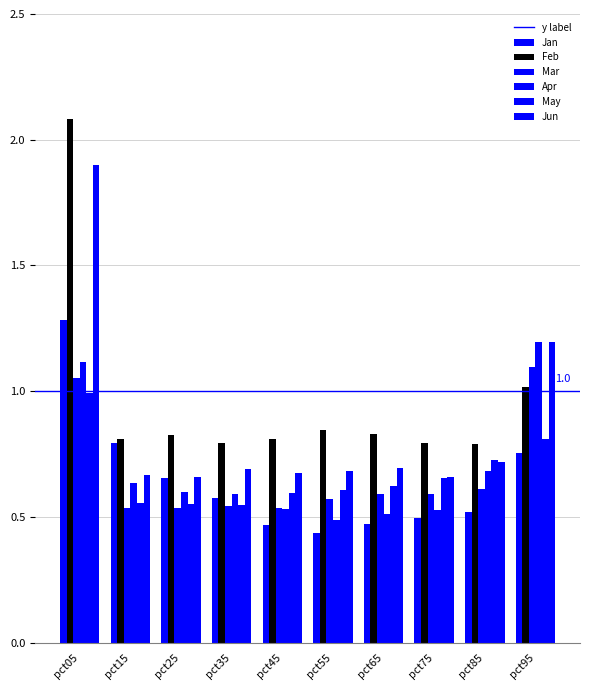

Which category has the highest value across all series?

pct05